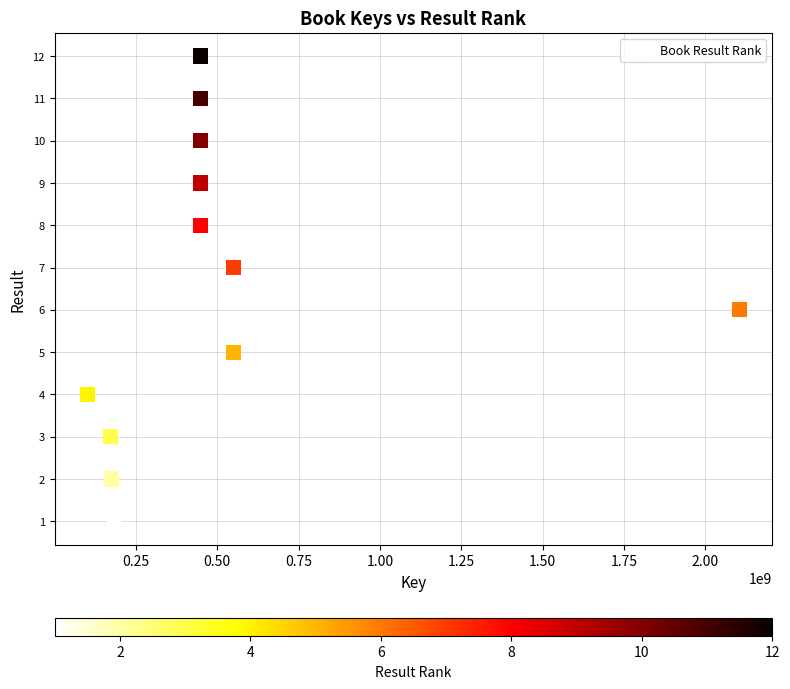

What is the range of X values (max minus min)?

2005138361